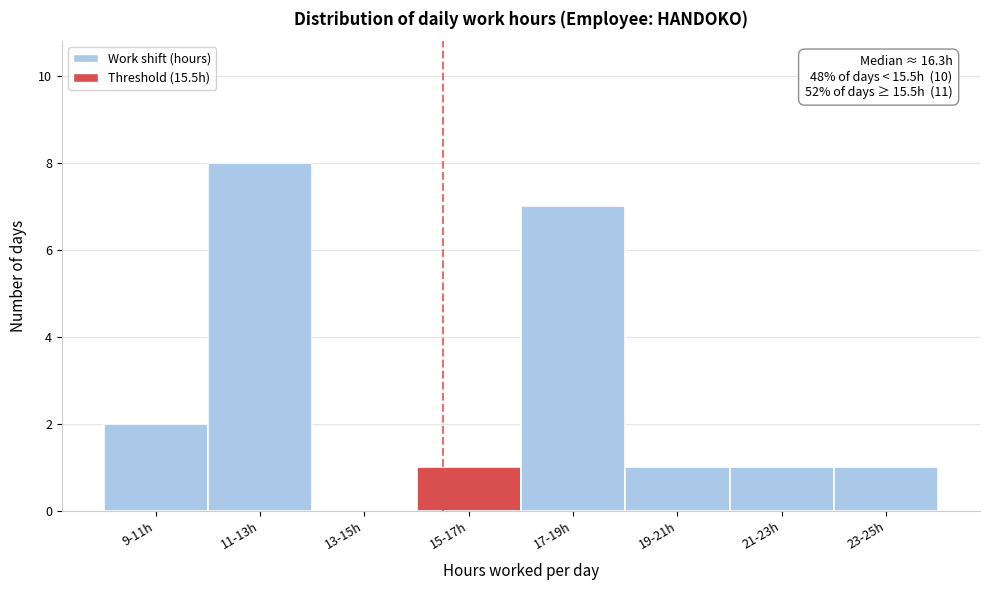

Reading right to left, transcribe all the data shown in this chart.

23-25h=1	21-23h=1	19-21h=1	17-19h=7	15-17h=1	13-15h=0	11-13h=8	9-11h=2